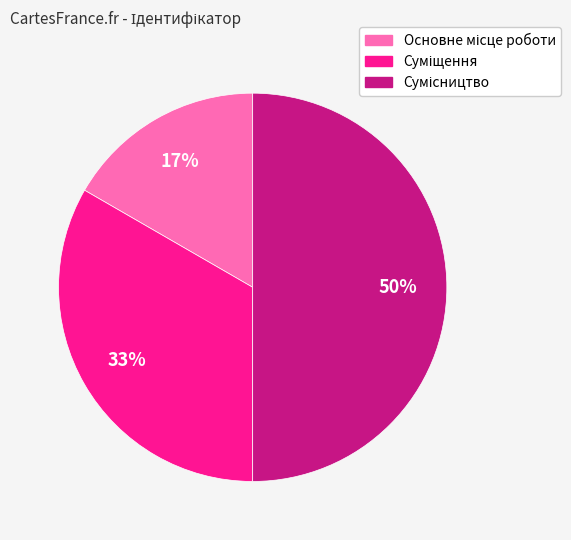

To the nearest percent, what is the average slice percentage?

33%